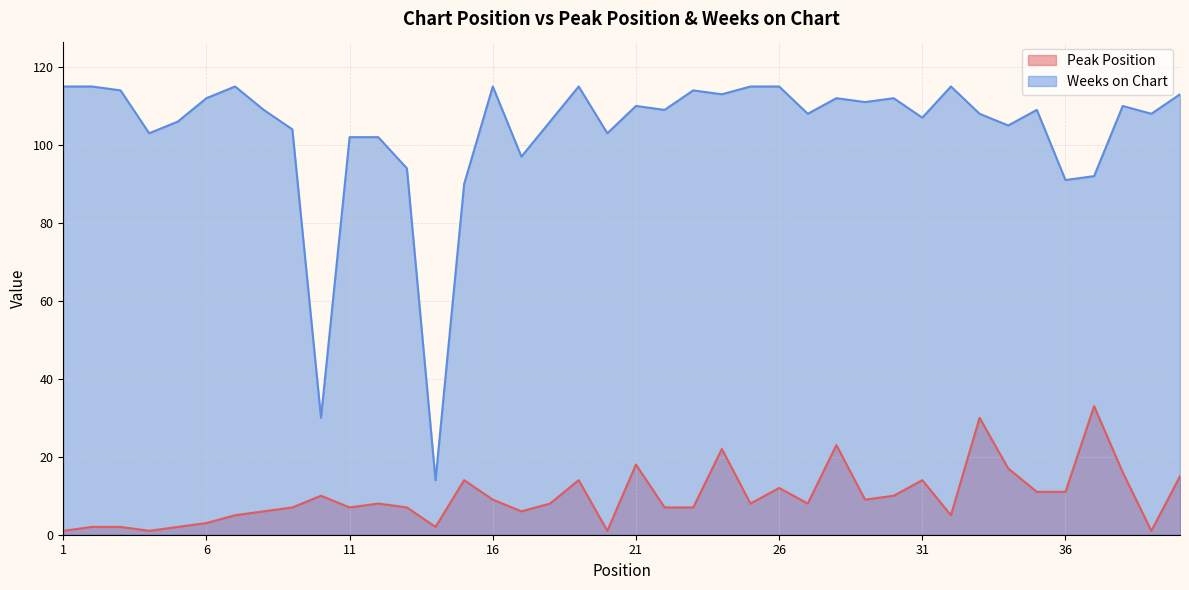

Does the chart have visible grid lines?

Yes